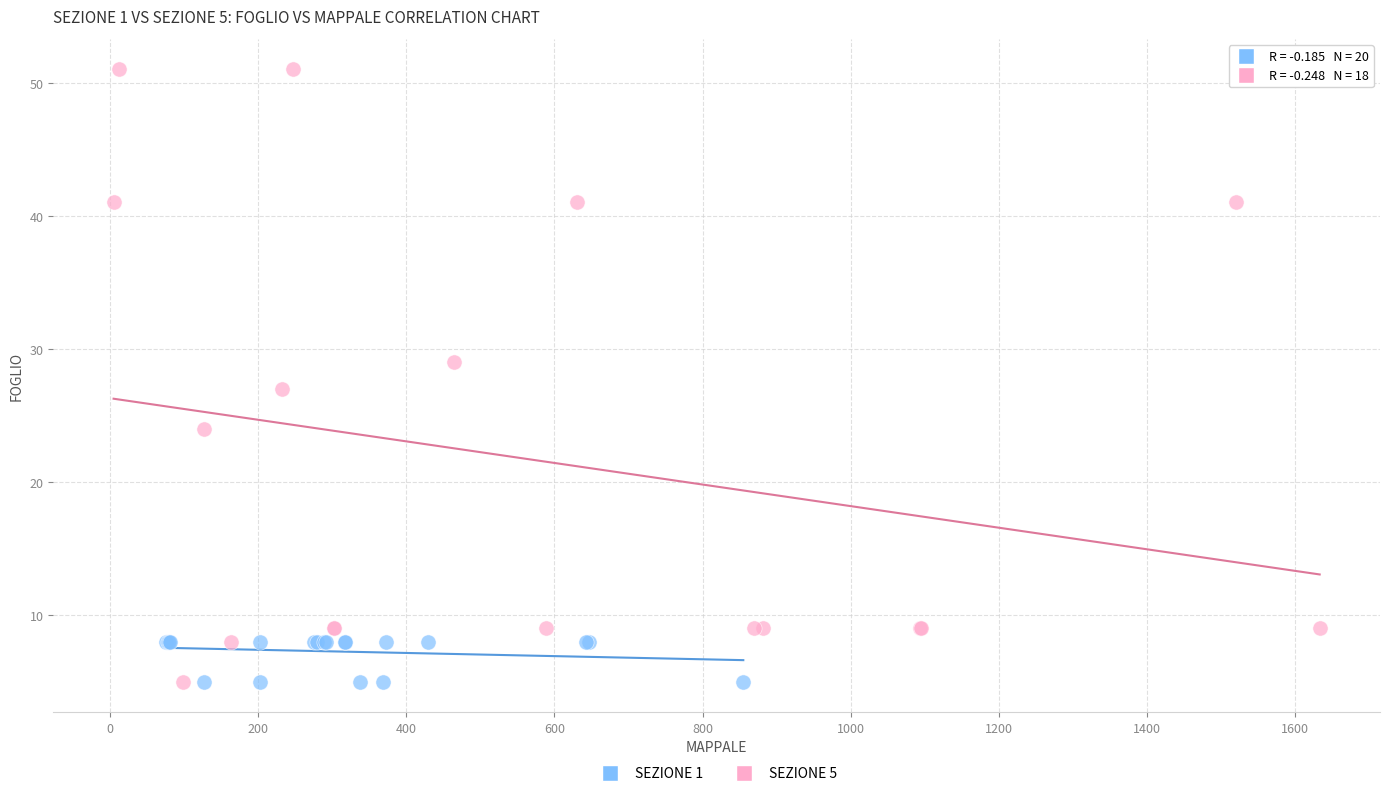

Which series reaches the maximum Y coordinate?

SEZIONE 5